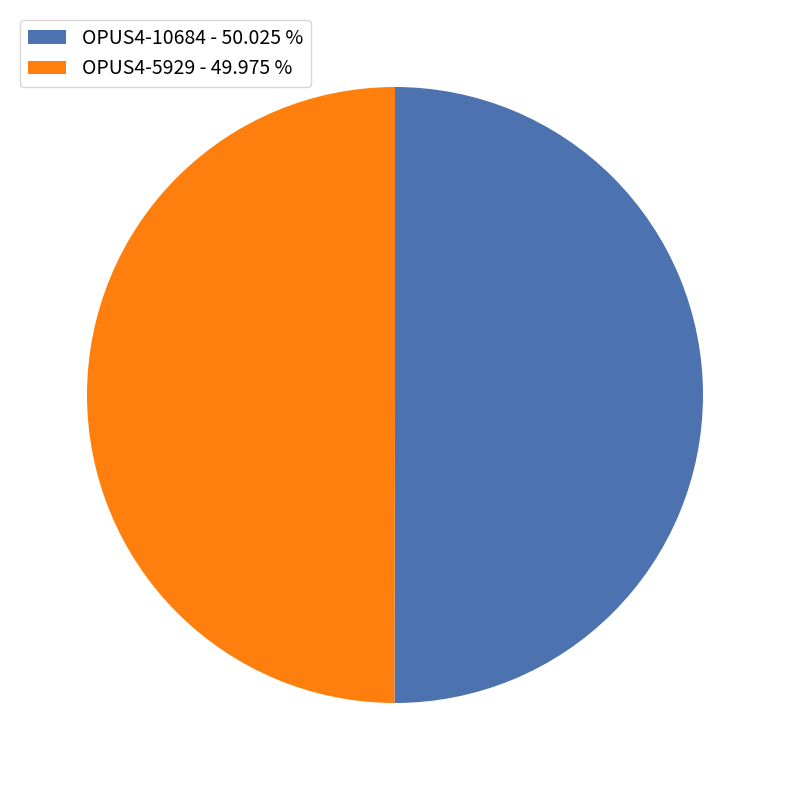

Approximately how many times larger is the value at OPUS4-10684 - 50.025 % compared to OPUS4-5929 - 49.975 %?

1.0